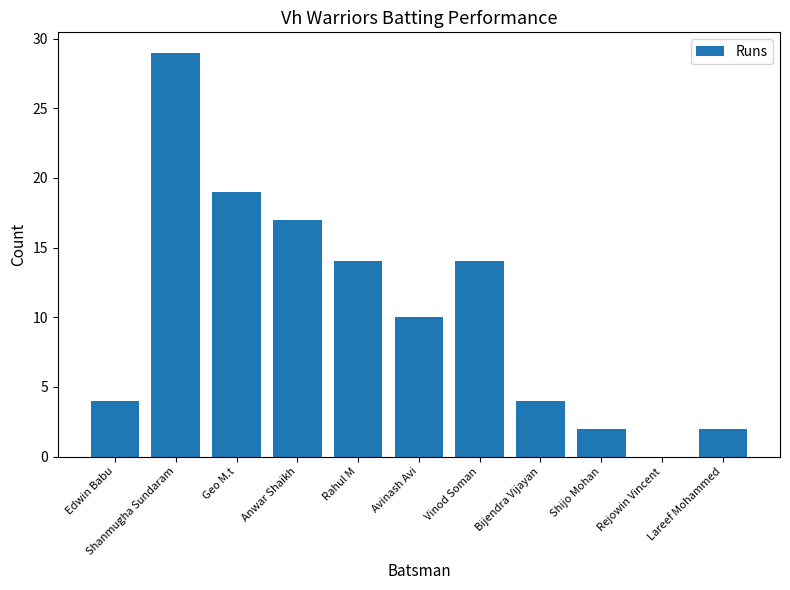

What is the greatest value displayed?

29